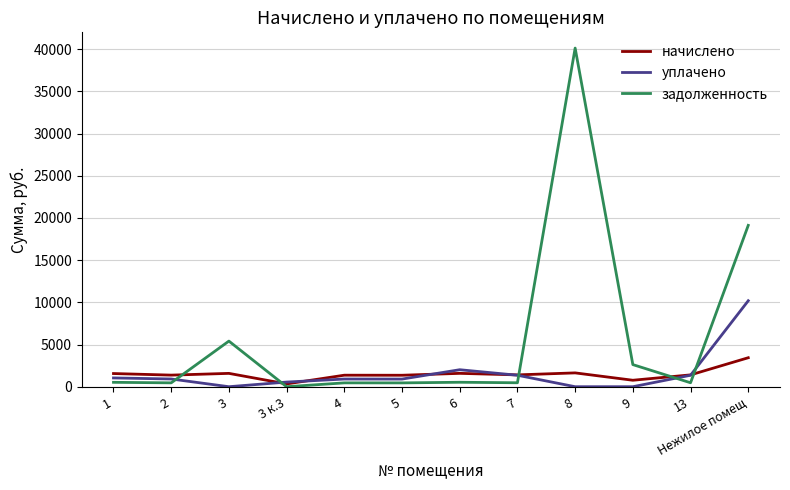

Which series has the largest total across all categories?

задолженность